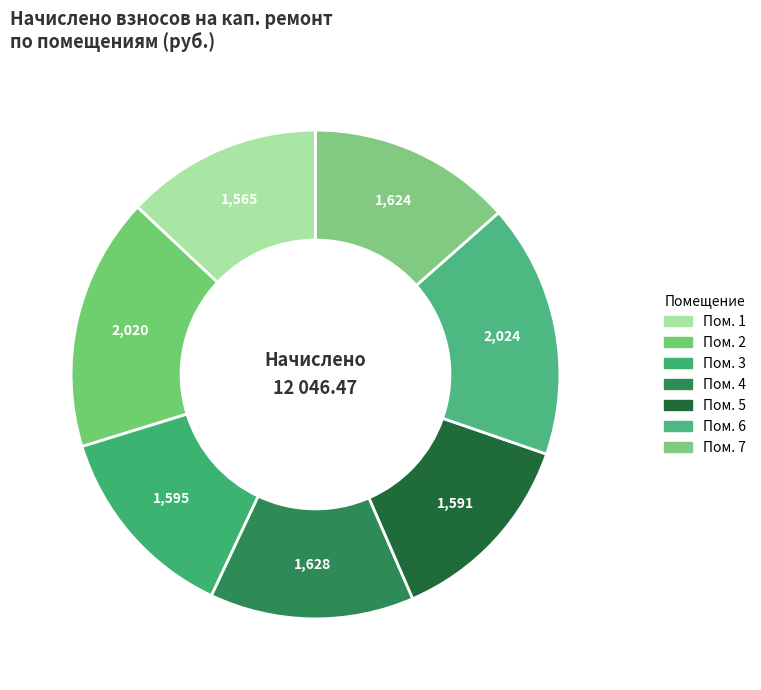

How many segments does this pie chart have?

7